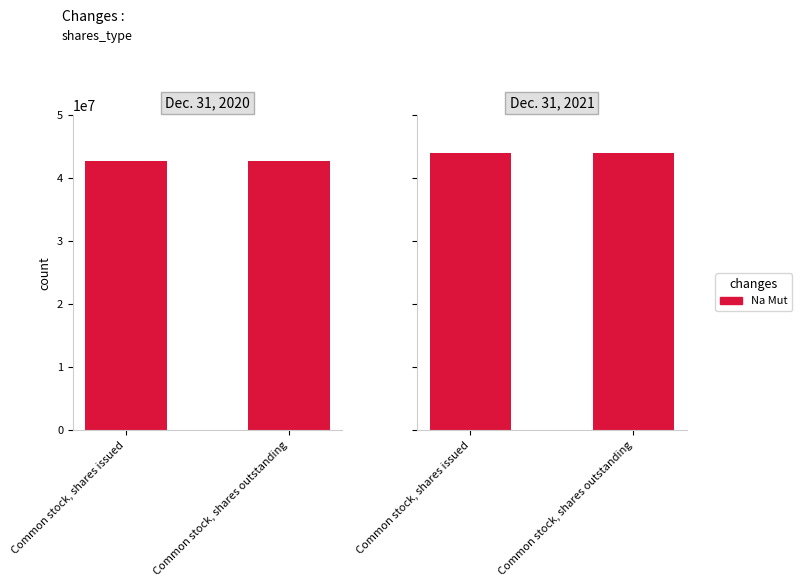

True or false: Dec. 31, 2021 has a value of 69706904 at Common stock, shares issued.

False